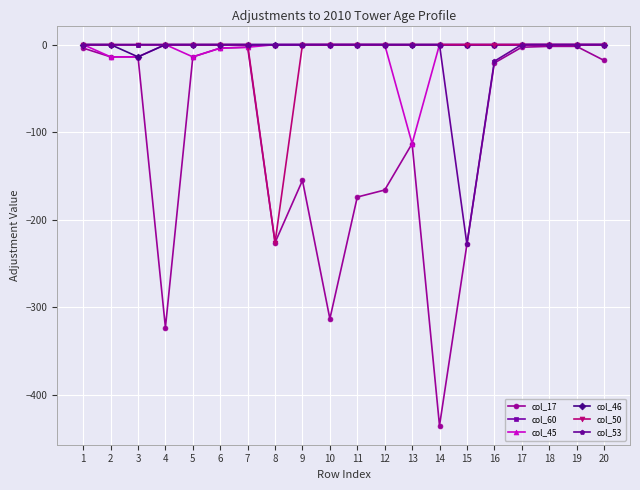

At which category does col_45 reach its first local peak?

4